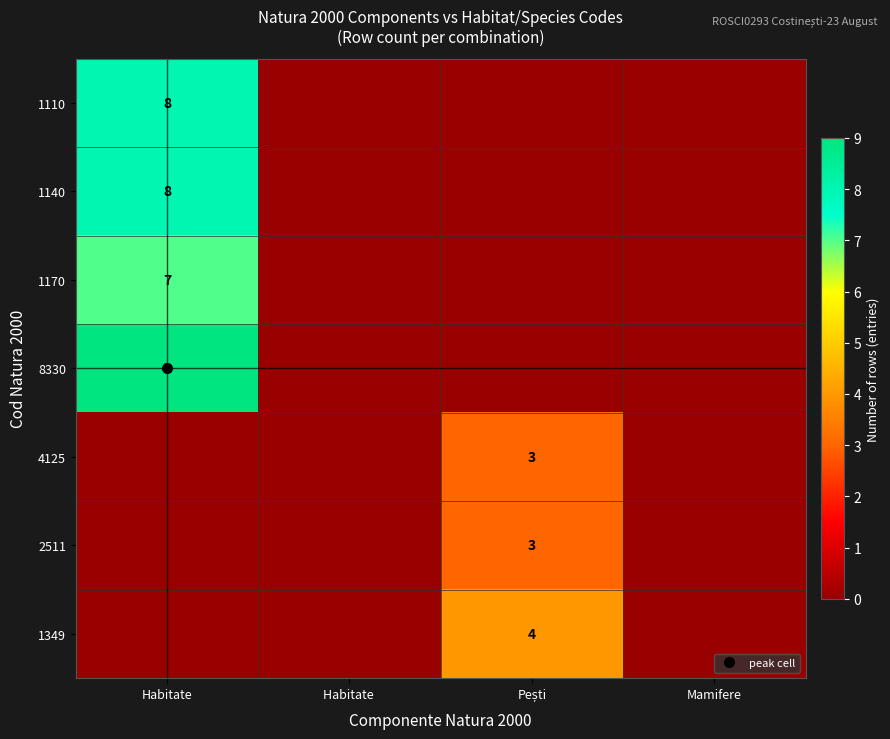

The value of 1170 at Habitate is 0. True or false?

True